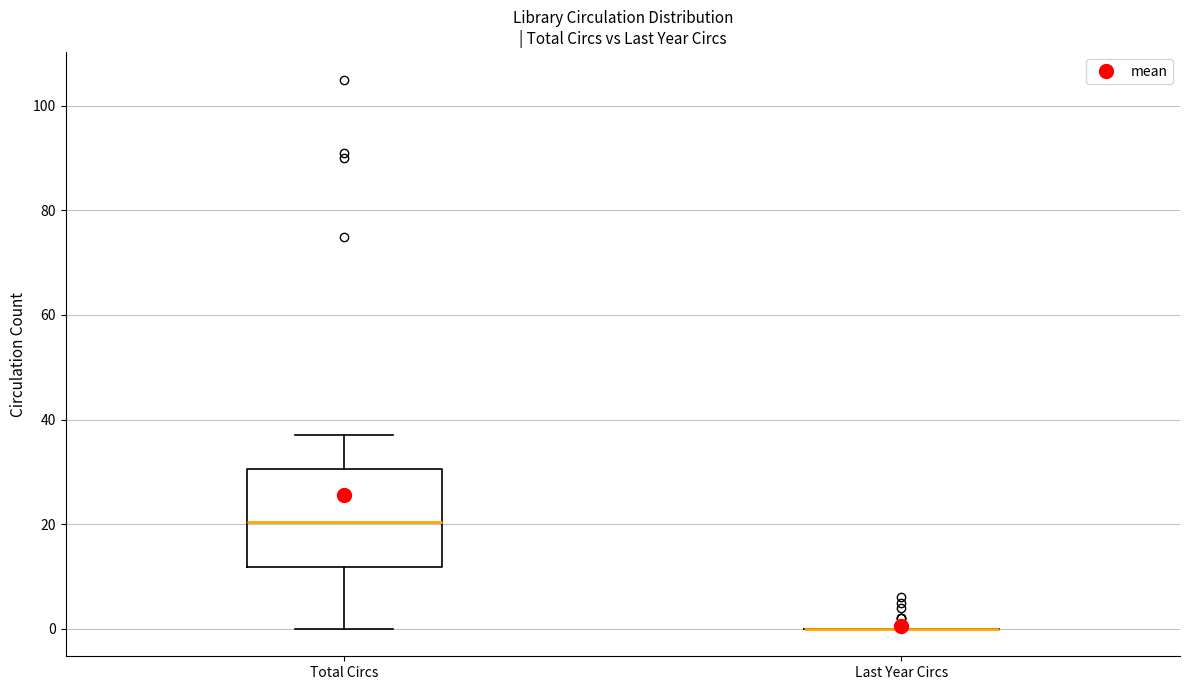

Reading left to right, transcribe this box plot: for each box, give where its median line is, the range the box spans, and where its two whiskers end, as read against the y-axis. The values are not printed on the chart, so give them approximately, as read against the axis.

Total Circs: median 20, box 12 to 30, whiskers 0 to 38
Last Year Circs: box collapsed to a line at 0, whiskers 0 to 0